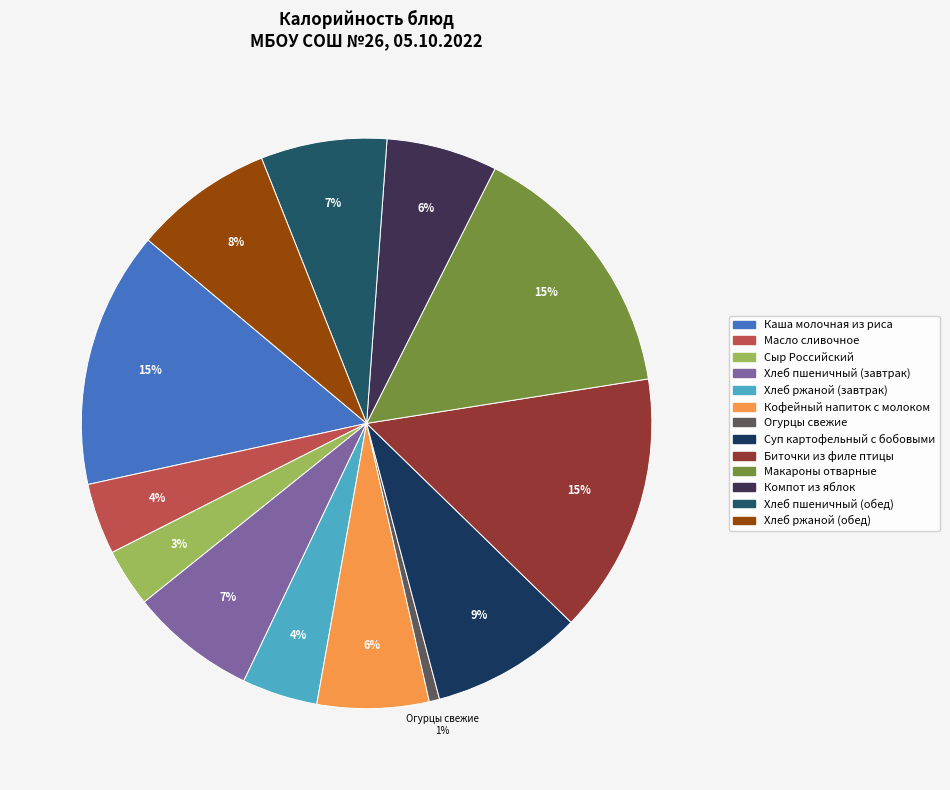

How many segments does this pie chart have?

13